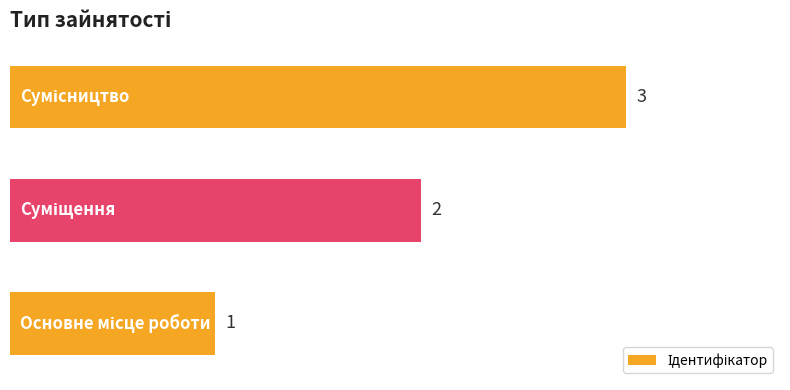

How many series are shown in this chart?

1